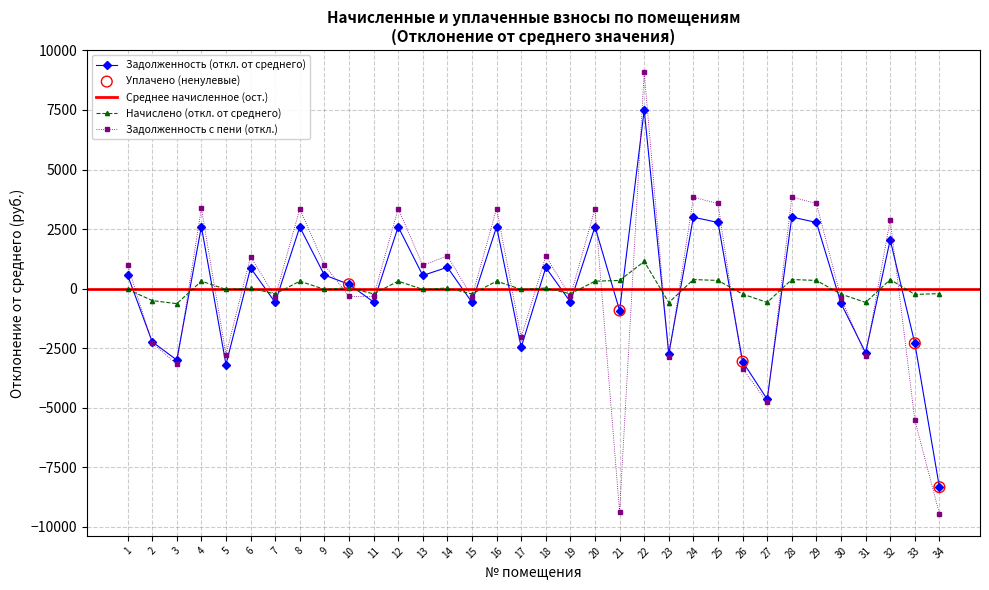

Which series has the largest total across all categories?

задолженность